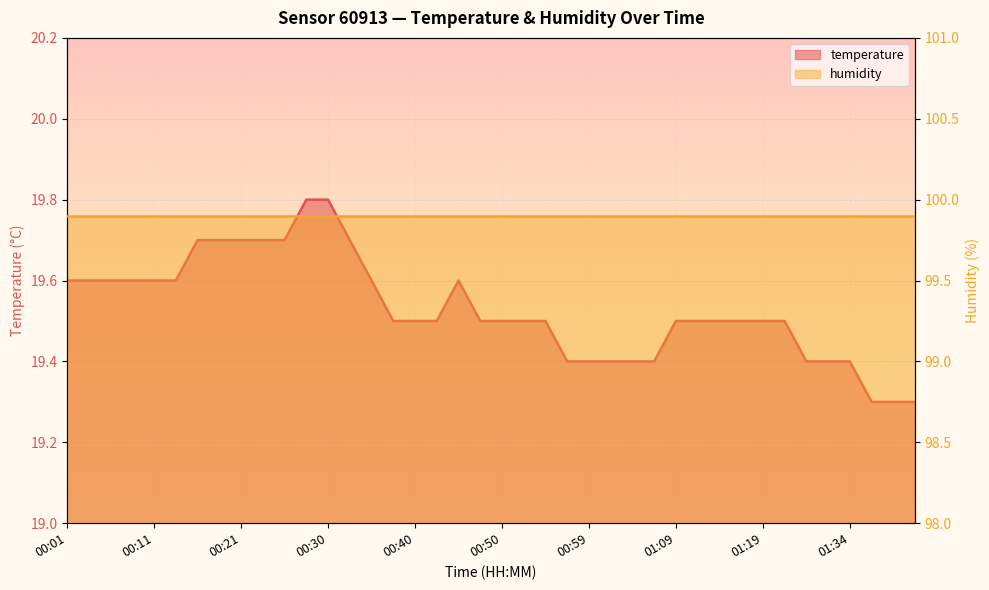

List the labels in order of value, smallest first.

01:37, 01:39, 01:42, 00:57, 00:59, 01:02, 01:04, 01:07, 01:29, 01:32, 01:34, 00:38, 00:40, 00:42, 00:47, 00:50, 00:52, 00:55, 01:09, 01:12, 01:14, 01:17, 01:19, 01:27, 00:01, 00:03, 00:06, 00:08, 00:11, 00:13, 00:35, 00:45, 00:16, 00:18, 00:21, 00:23, 00:25, 00:33, 00:28, 00:30